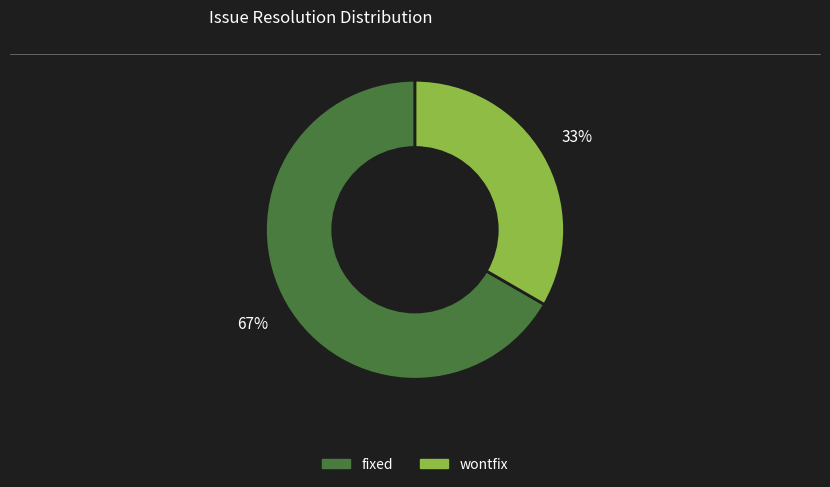

To the nearest percent, what is the average slice percentage?

50%